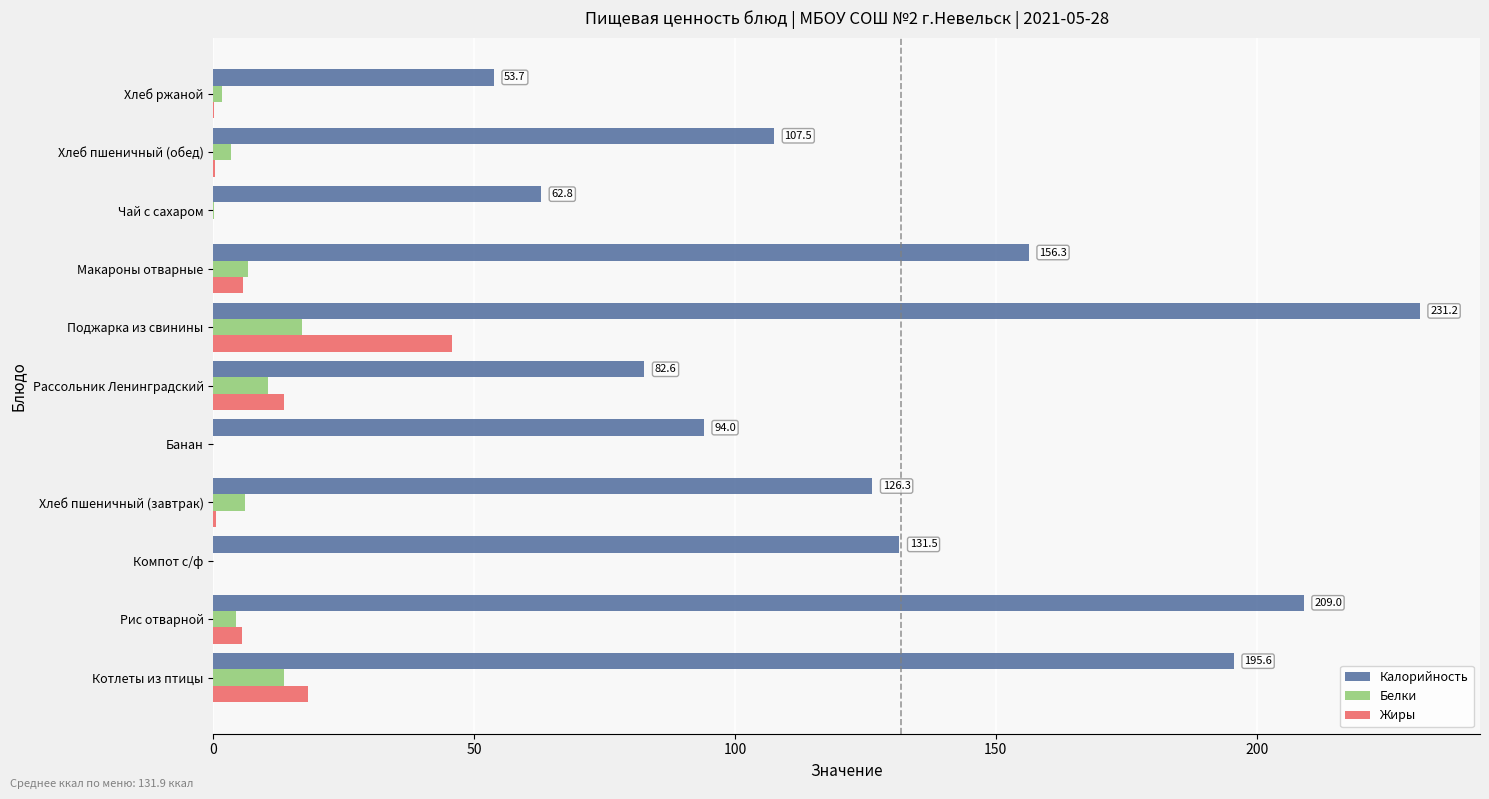

Which series changed the most between Компот с/ф and Макароны отварные?

Калорийность